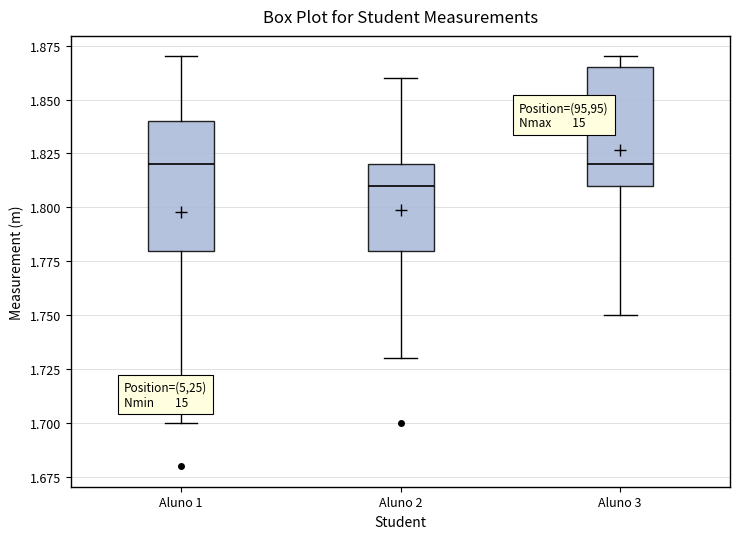

Where is the lower edge of the box for Aluno 2 on the y-axis? The values are not printed on the chart, so give them approximately, as read against the axis.

1.780